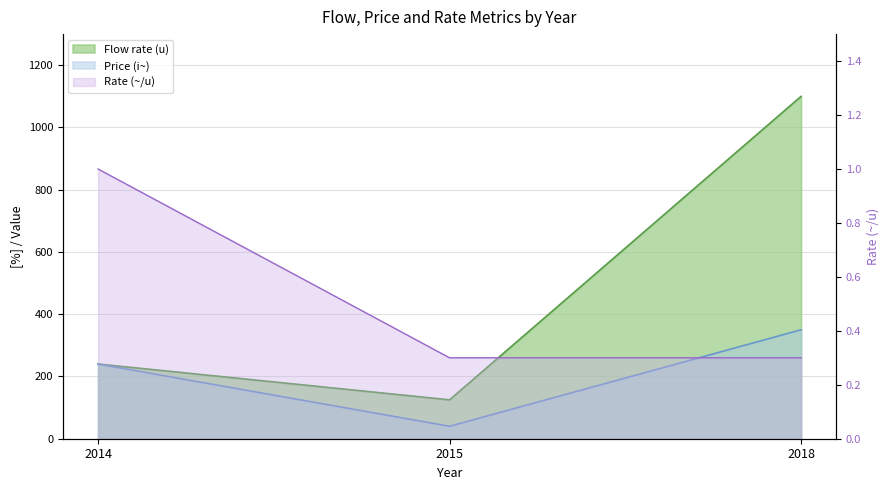

The Flow rate (u) series shows 0.4 at 2014. True or false?

False